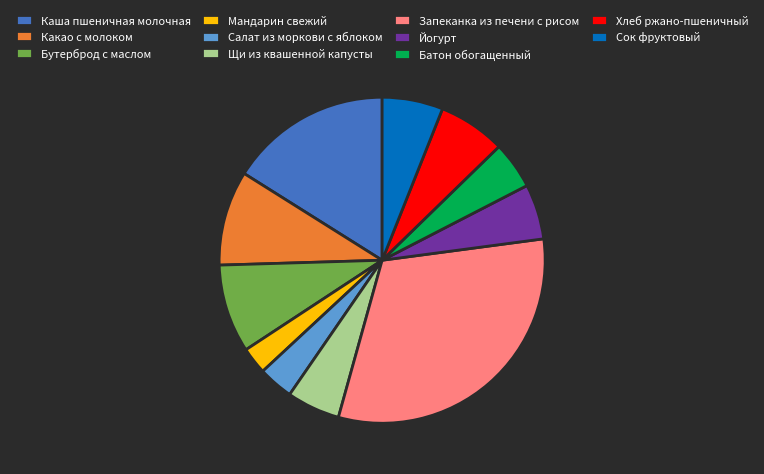

True or false: Йогурт accounts for 5% of the total.

True